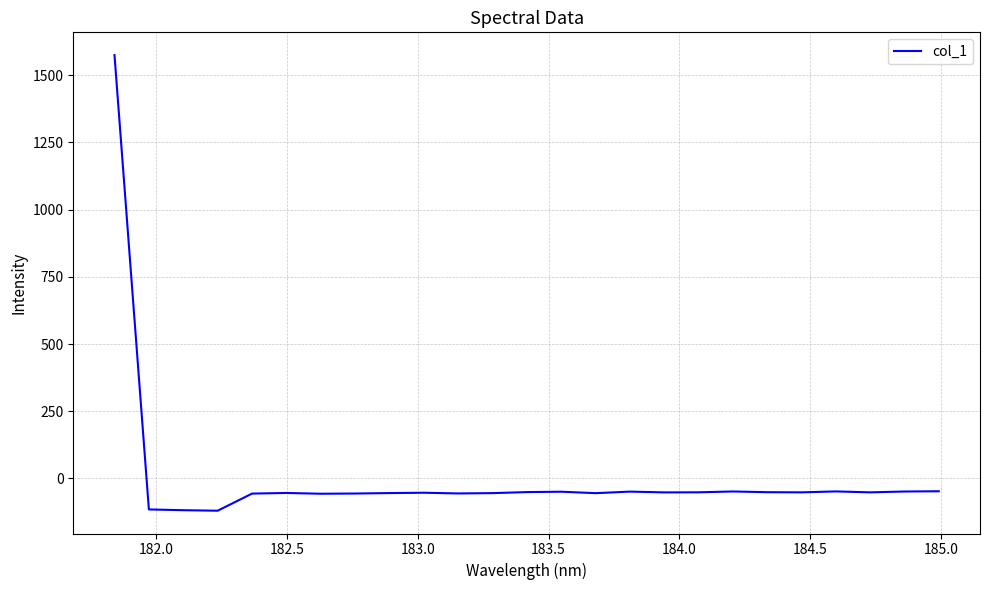

What is the maximum value shown in the chart?

1575.2